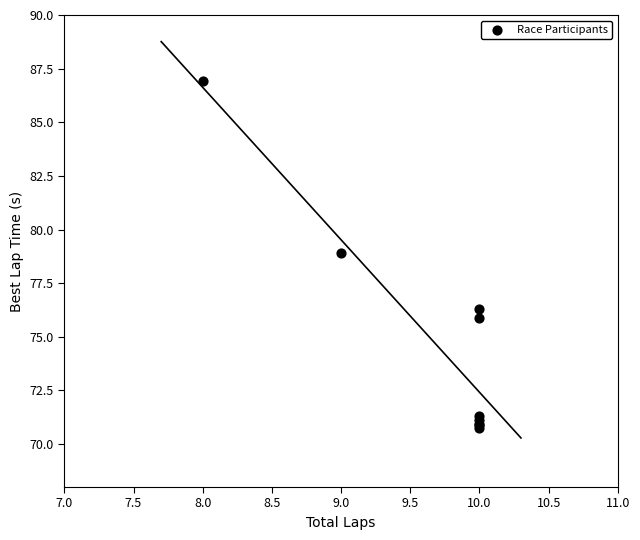

What Y value in the scatter plot is closest to 78?

78.9